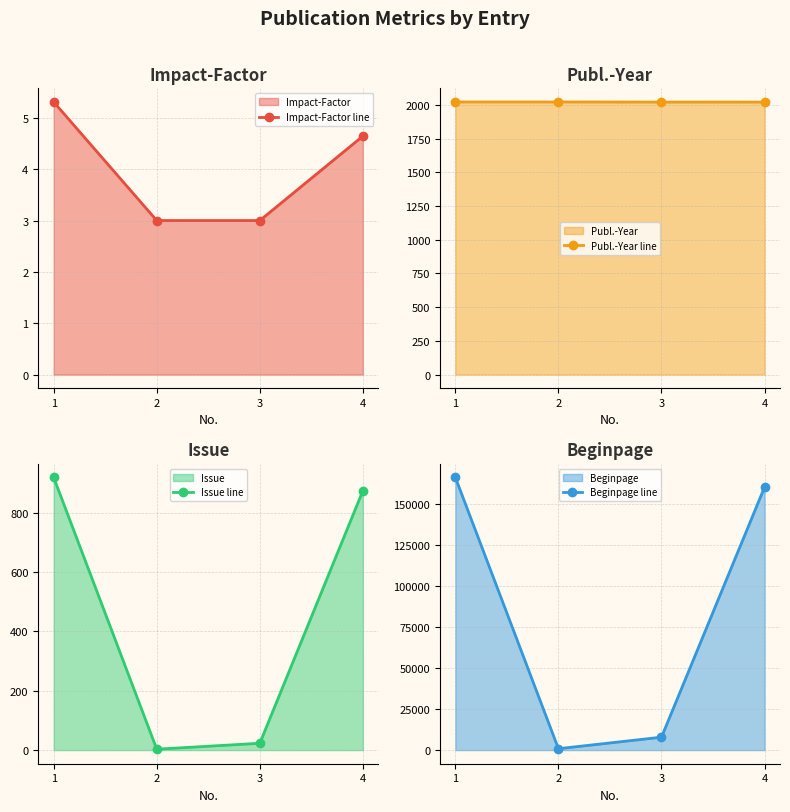

Which category has the lowest value in the Publ.-Year line series?

3